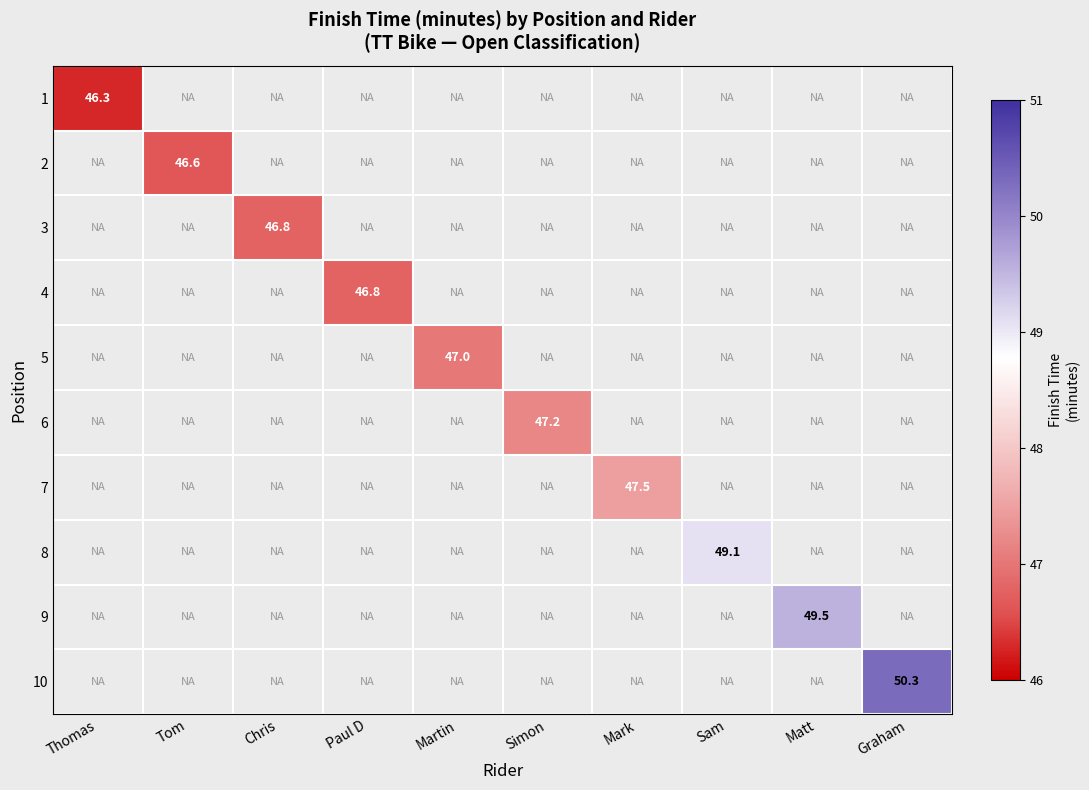

At Paul D, list the series in order from smallest to largest.

1, 2, 3, 4, 5, 6, 7, 8, 9, 10